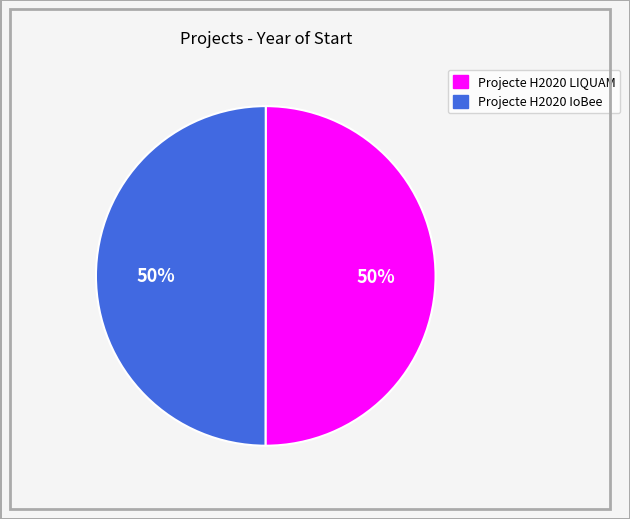

Approximately how many times larger is the value at Projecte H2020 LIQUAM compared to Projecte H2020 IoBee?

1.0